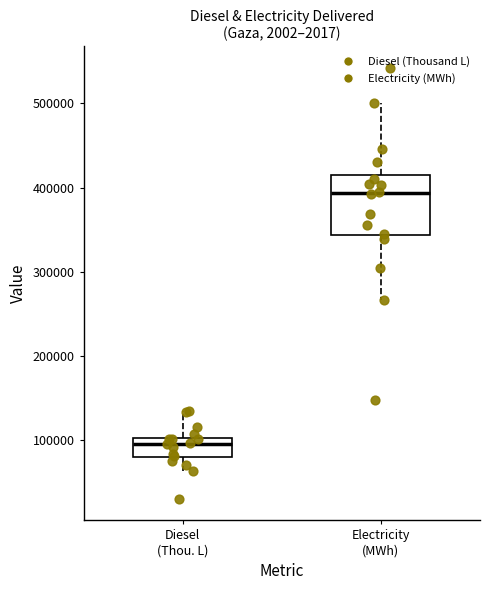

Reading left to right, transcribe this box plot: for each box, give where its median line is, the range the box spans, and where its two whiskers end, as read against the y-axis. The values are not printed on the chart, so give them approximately, as read against the axis.

Diesel (Thou. L): median 100000 (just below the box's upper edge), box 80000 to 100000, whiskers 60000 to 130000
Electricity (MWh): median 390000, box 340000 to 420000, whiskers 270000 to 500000